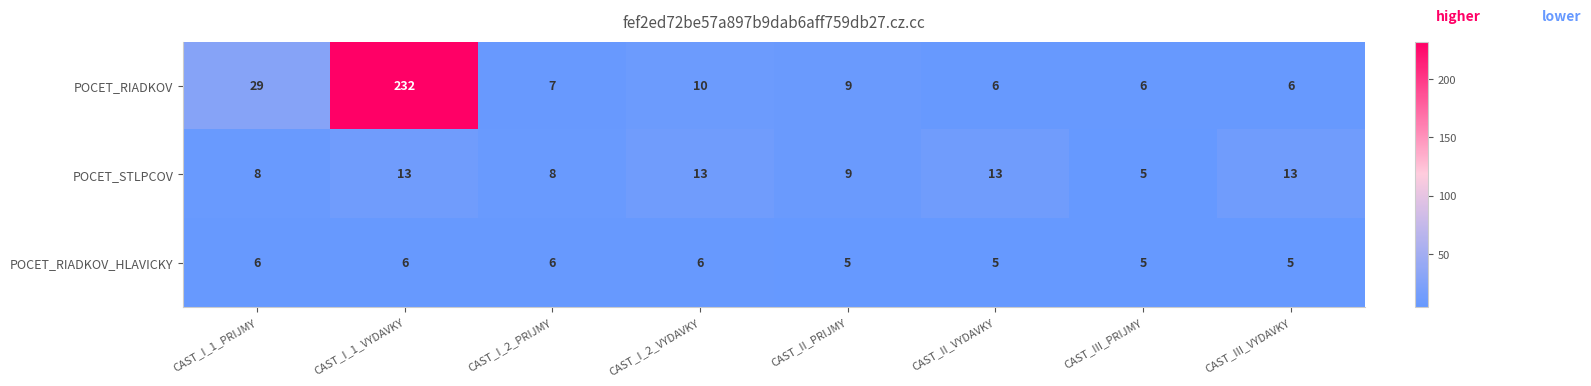

What is the approximate value of POCET_RIADKOV at CAST_I_2_PRIJMY?

7